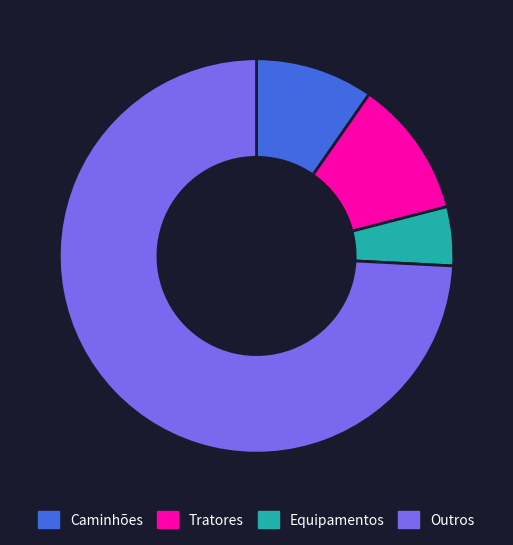

Count the number of slices in the pie.

4